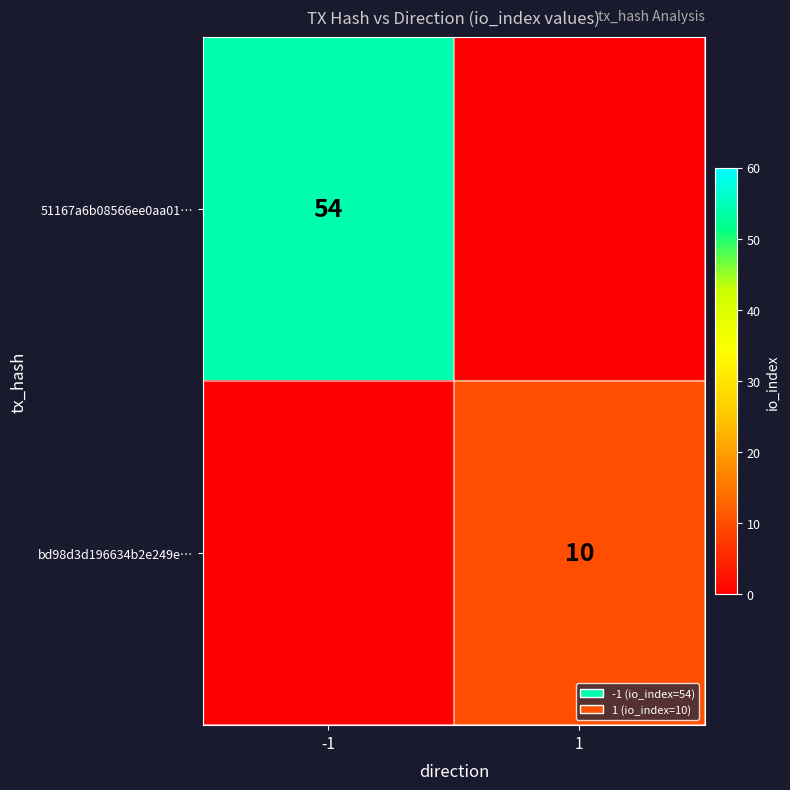

The bd98d3d196634b2e249e… series shows 16 at 1. True or false?

False